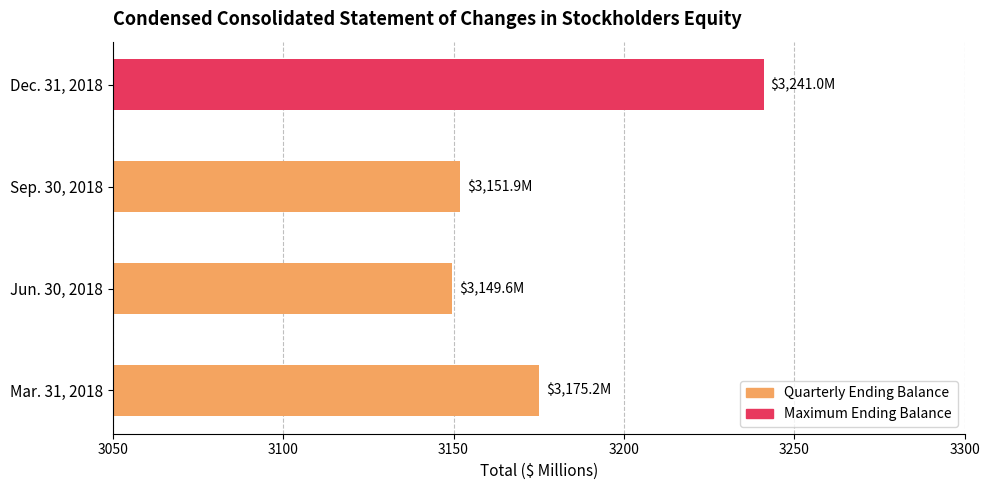

Reading bottom to top, transcribe all the data shown in this chart.

Mar. 31, 2018=3175.2	Jun. 30, 2018=3149.6	Sep. 30, 2018=3151.9	Dec. 31, 2018=3241.0